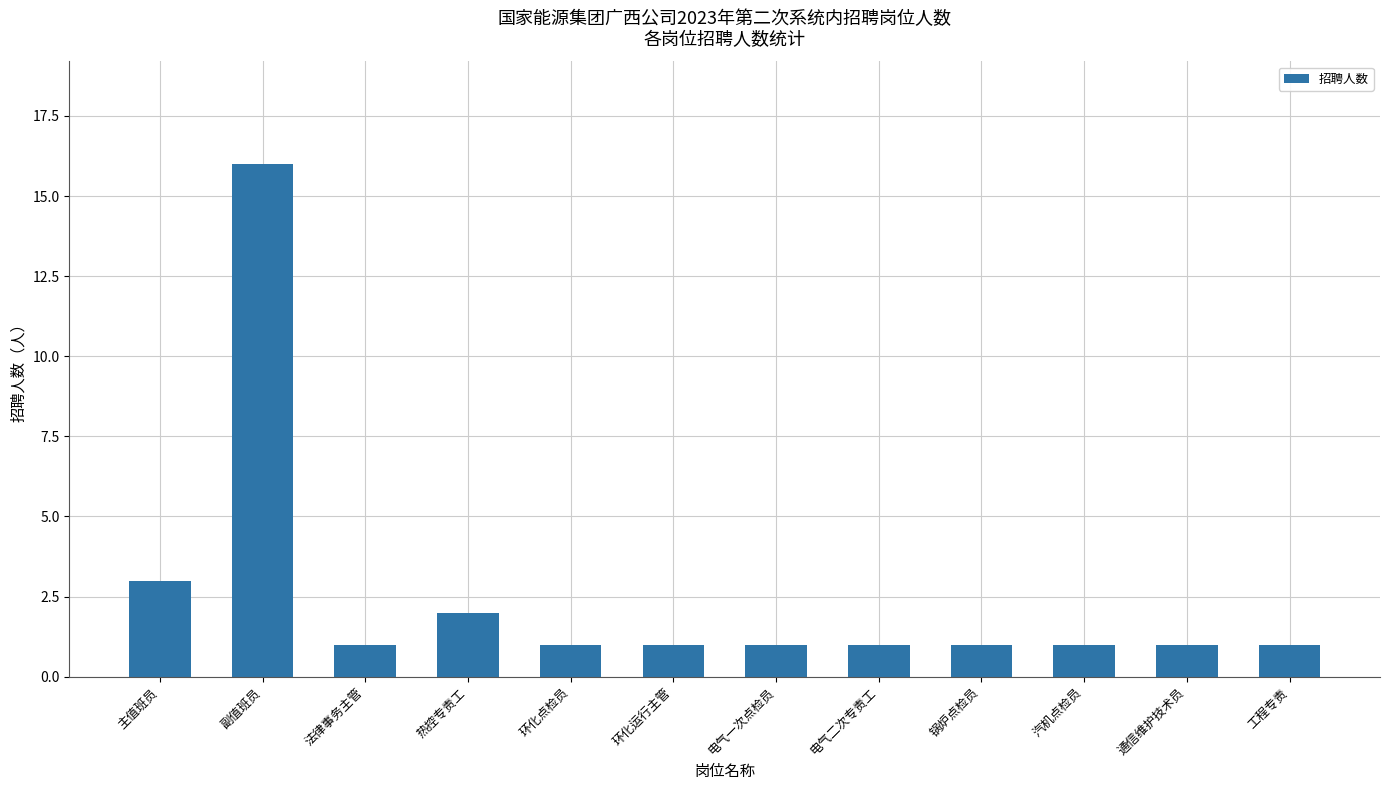

What is the sum of the values at 汽机点检员 and 环化运行主管?

2